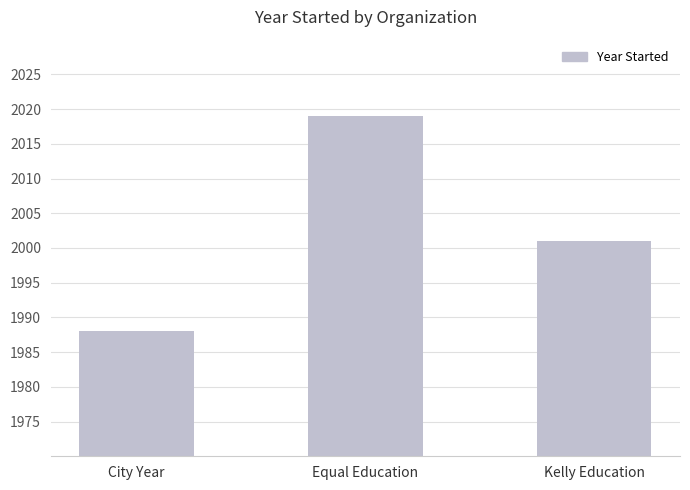

Reading left to right, list all the values displayed in this chart.

1988	2019	2001